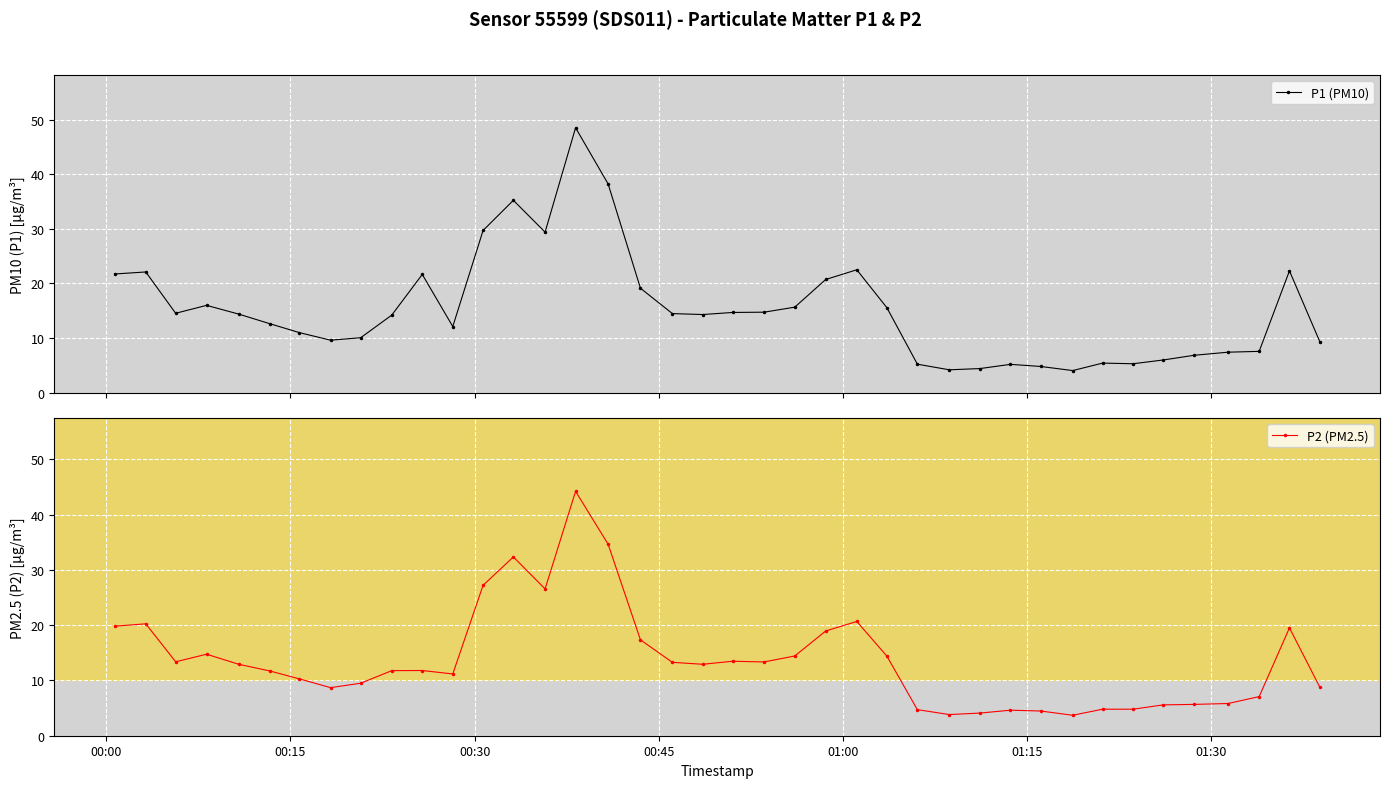

Count the number of data series in this chart.

2